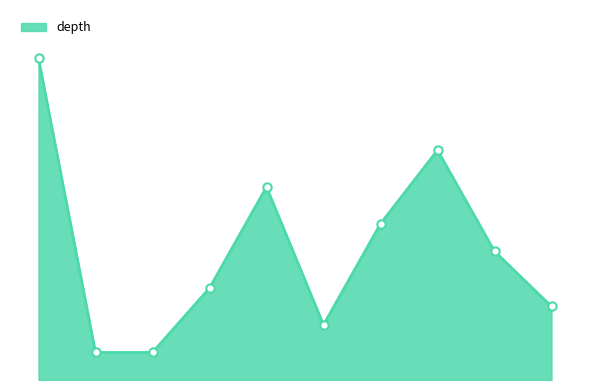

Does the chart have visible grid lines?

No